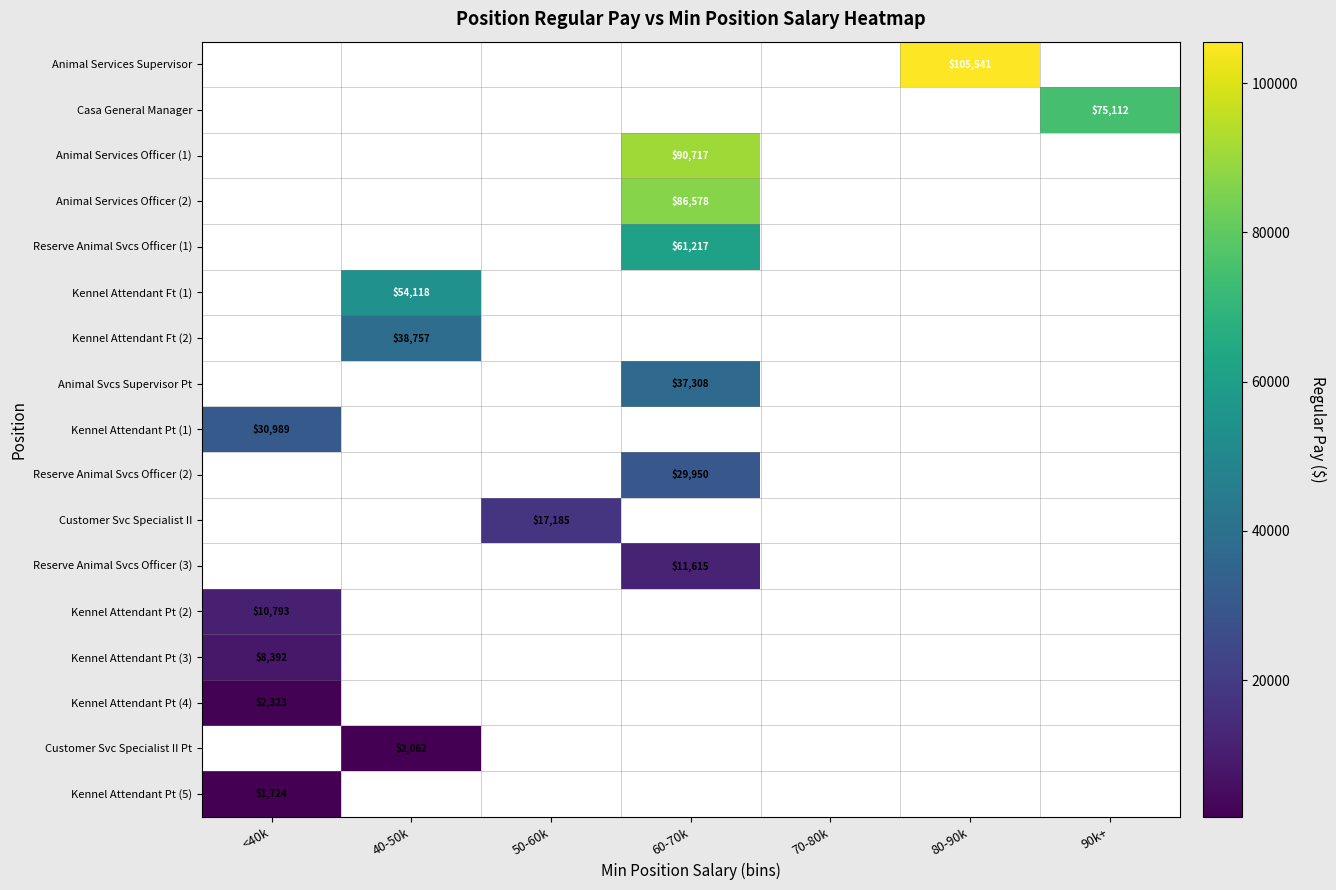

Which label corresponds to the smallest value in the chart?

<40k